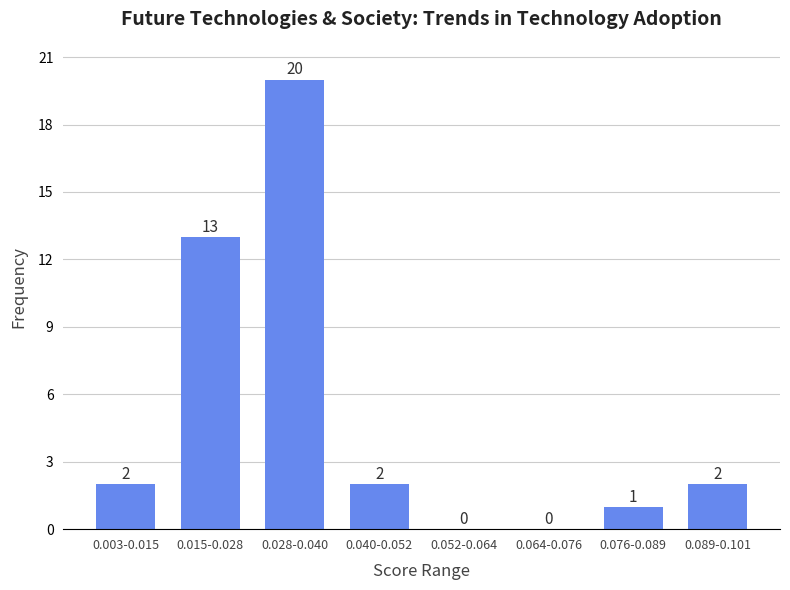

Reading left to right, extract all data points from this chart.

0.003-0.015=2	0.015-0.028=13	0.028-0.040=20	0.040-0.052=2	0.052-0.064=0	0.064-0.076=0	0.076-0.089=1	0.089-0.101=2